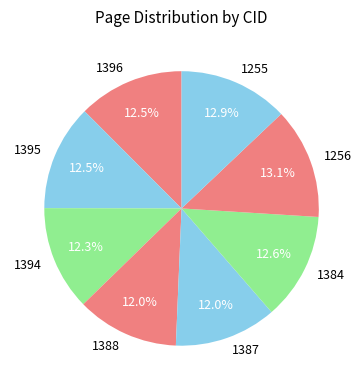

How much of the chart is everything except 1395?

87.5%